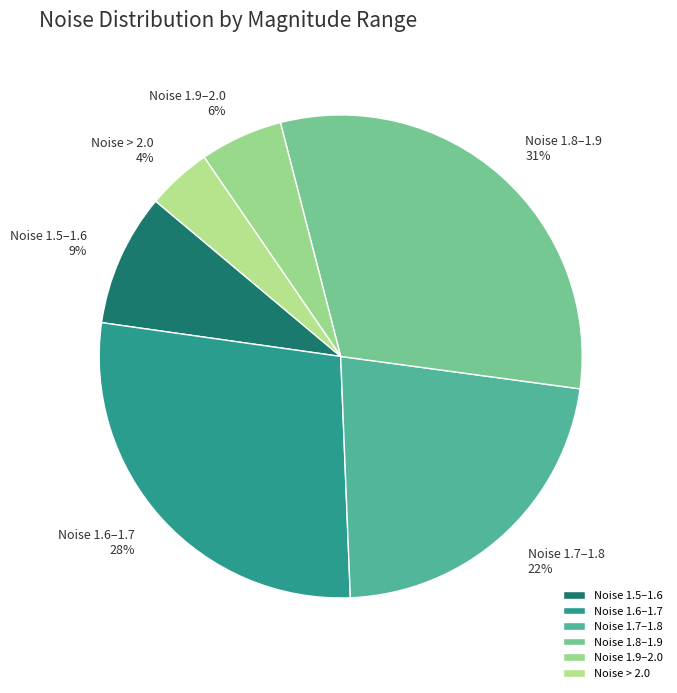

Between Noise 1.9–2.0 and Noise 1.8–1.9, which is larger?

Noise 1.8–1.9